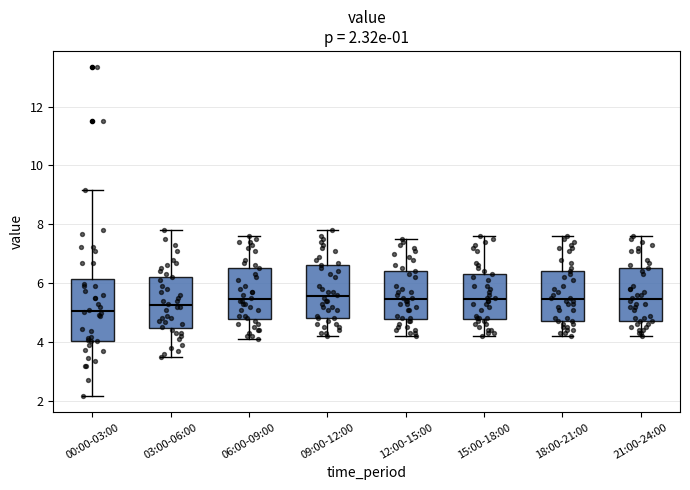

Comparing the boxes themselves (not the whiskers), which one is the tallest?

00:00-03:00